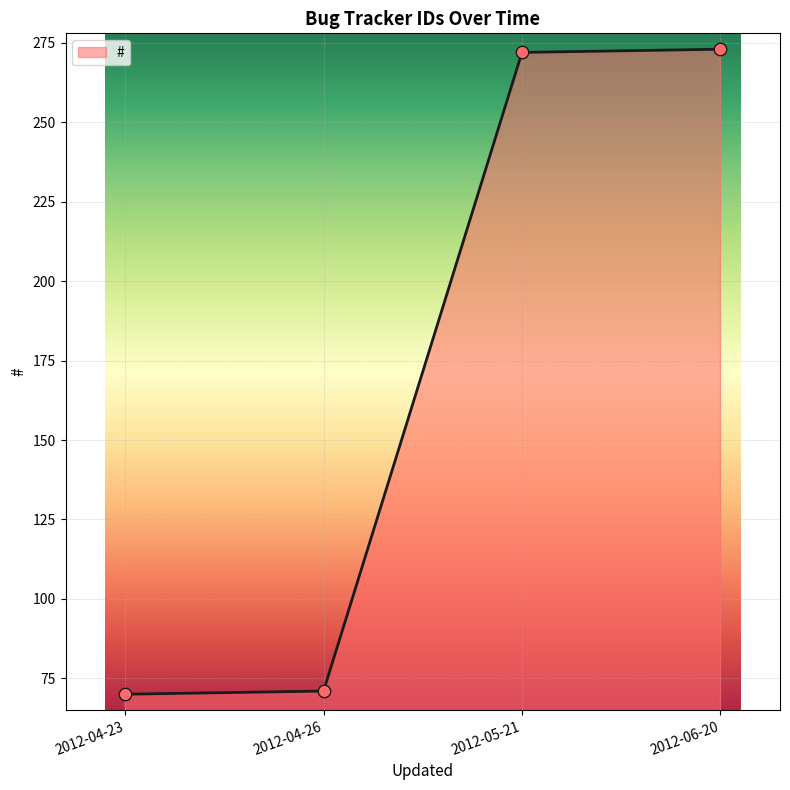

What is the change in value from 2012-05-21 to 2012-06-20?

+1